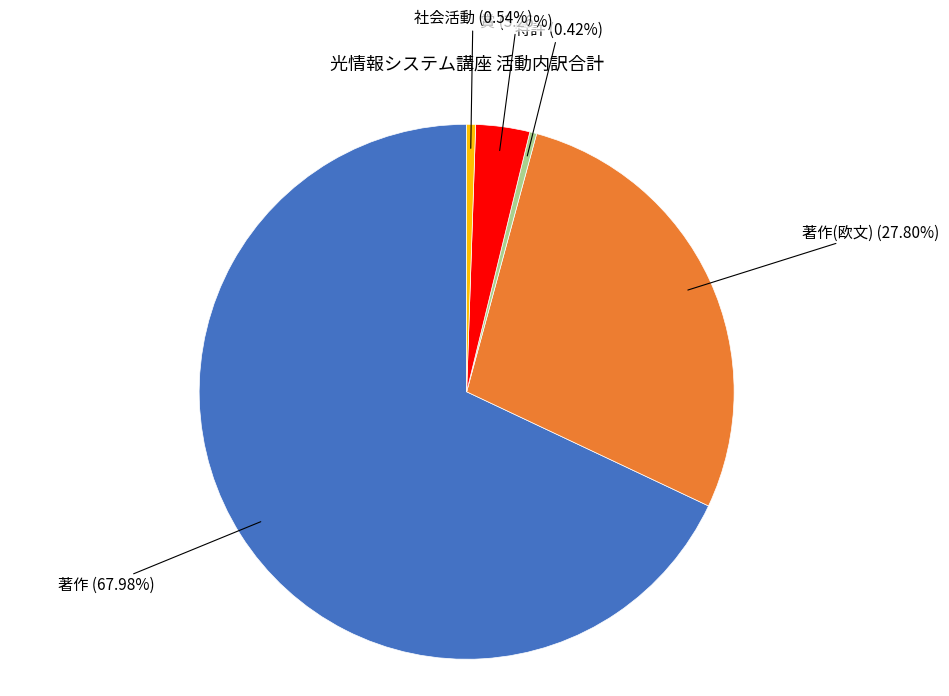

How many segments does this pie chart have?

5